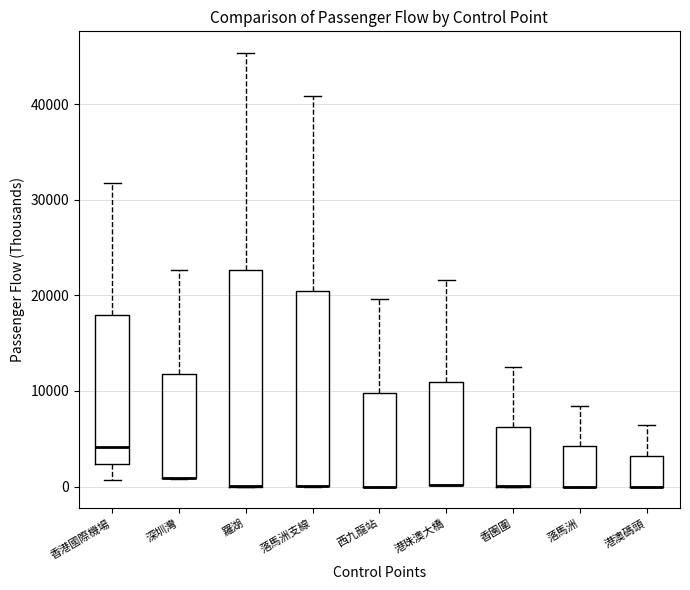

Reading left to right, read every box against the y-axis: the position of its median line, the range the box covers, and the ends of its whiskers. The values are not printed on the chart, so give them approximately, as read against the axis.

香港國際機場: median 4000, box 2000 to 18000, whiskers 1000 to 32000
深圳灣: median 1000 (drawn on the box's lower edge), box 1000 to 12000, whiskers 1000 to 23000
羅湖: median 0 (drawn on the box's lower edge), box 0 to 23000, whiskers 0 to 45000
落馬洲支線: median 0 (drawn on the box's lower edge), box 0 to 20000, whiskers 0 to 41000
西九龍站: median 0 (drawn on the box's lower edge), box 0 to 10000, whiskers 0 to 20000
港珠澳大橋: median 0 (drawn on the box's lower edge), box 0 to 11000, whiskers 0 to 22000
香園圍: median 0 (drawn on the box's lower edge), box 0 to 6000, whiskers 0 to 12000
落馬洲: median 0 (drawn on the box's lower edge), box 0 to 4000, whiskers 0 to 8000
港澳碼頭: median 0 (drawn on the box's lower edge), box 0 to 3000, whiskers 0 to 6000